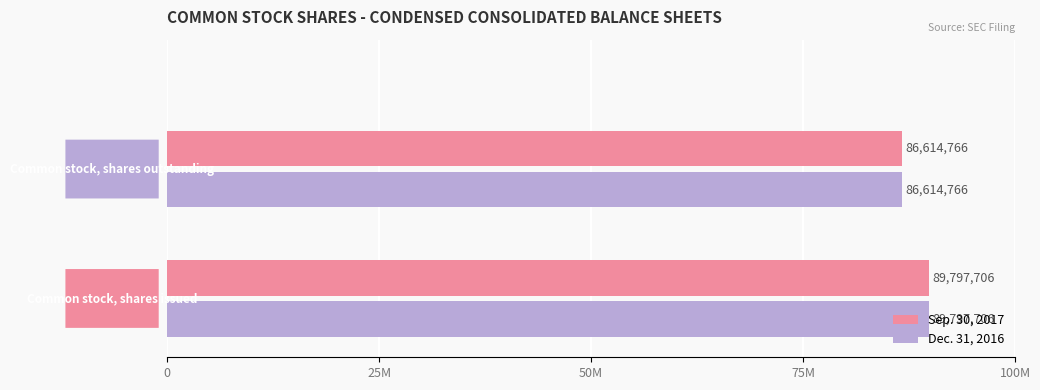

What is the value of the Dec. 31, 2016 bar at the 1st from the left?

89797706